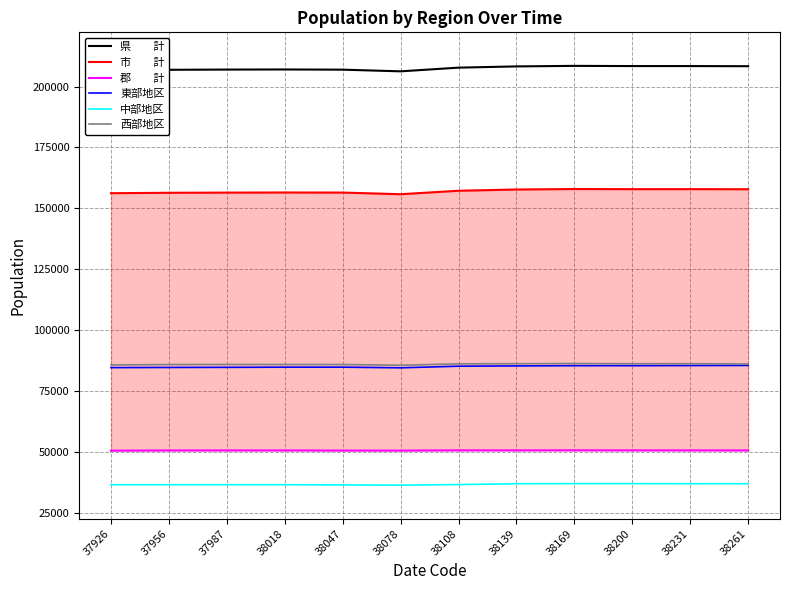

At which category does 郡　　計 reach its first local valley?

38078